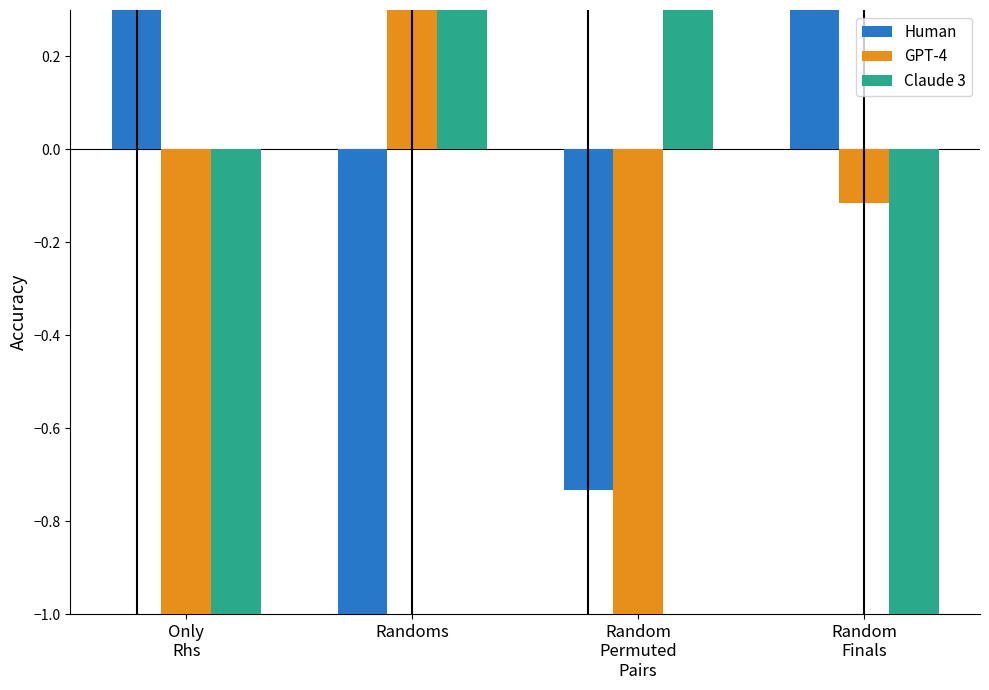

What is the sum of all GPT-4 values?

-11.1